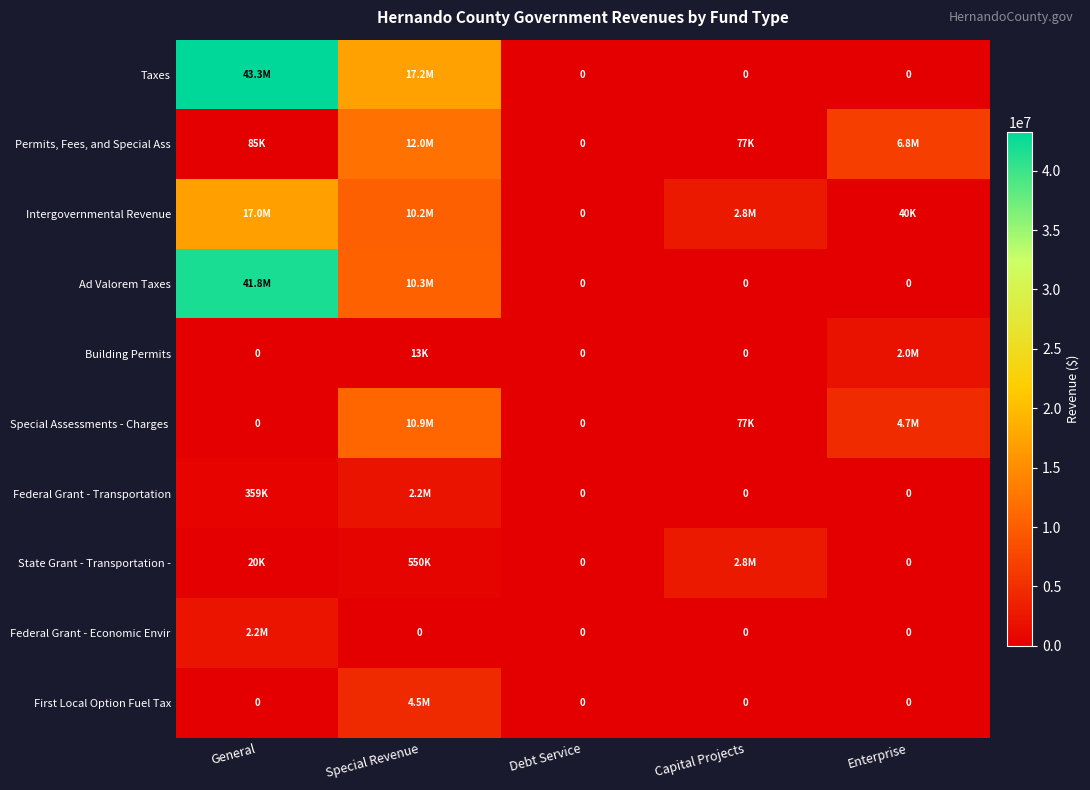

What is the approximate value of Special Assessments - Charges at Special Revenue?

10939269